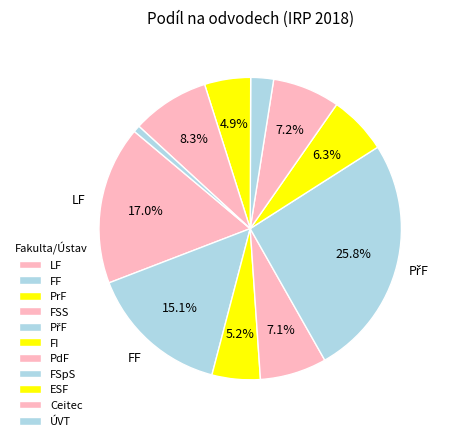

To the nearest percent, what portion does FF represent?

15%